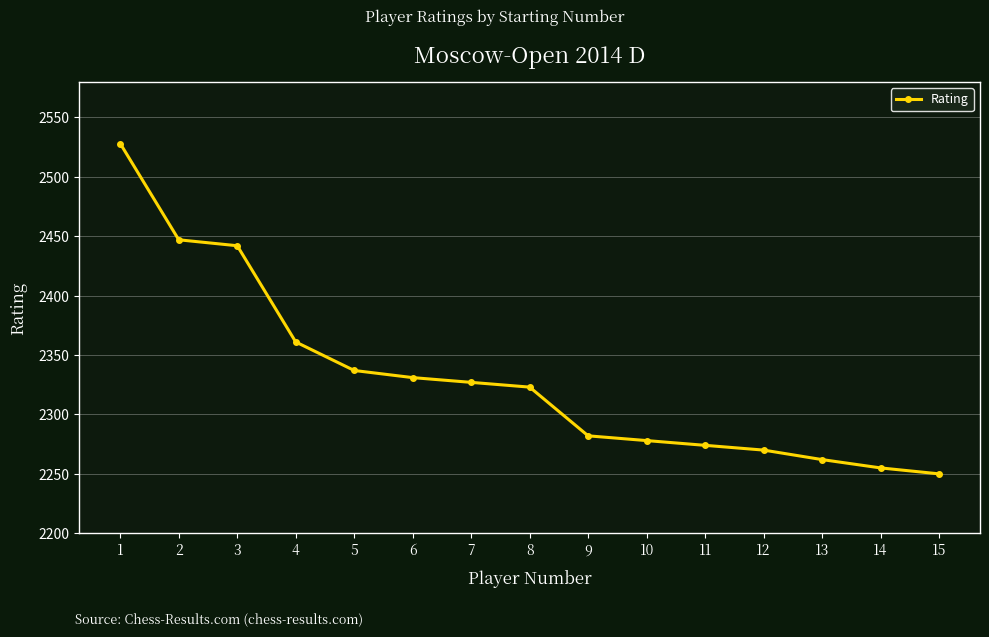

Is it true that the value at 1 is 2528?

True